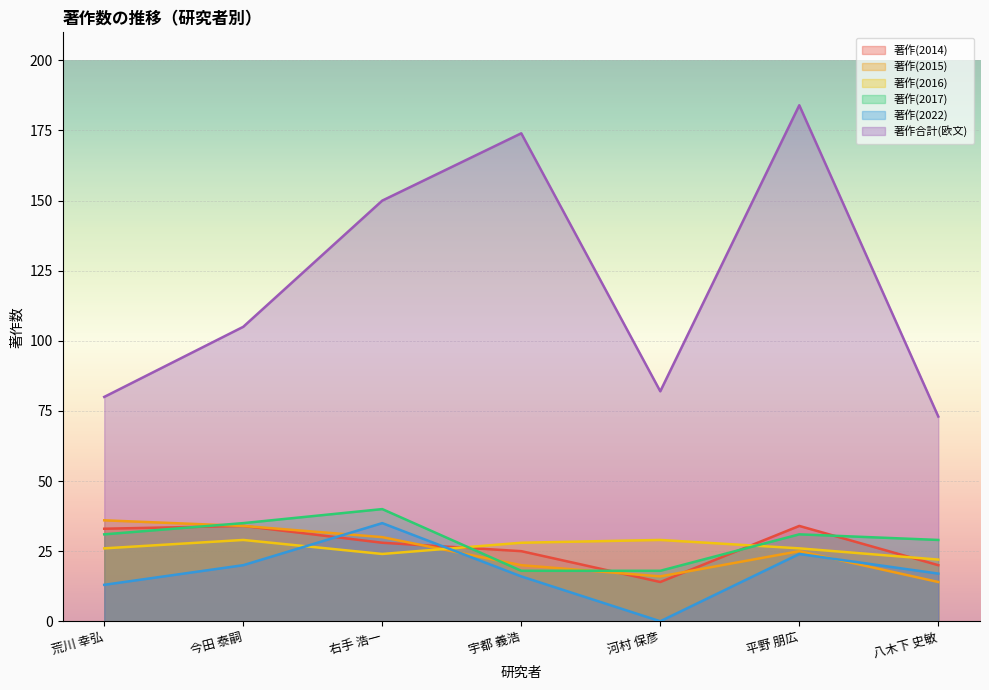

The value of 著作(2015) at 宇都 義浩 is 26. True or false?

False